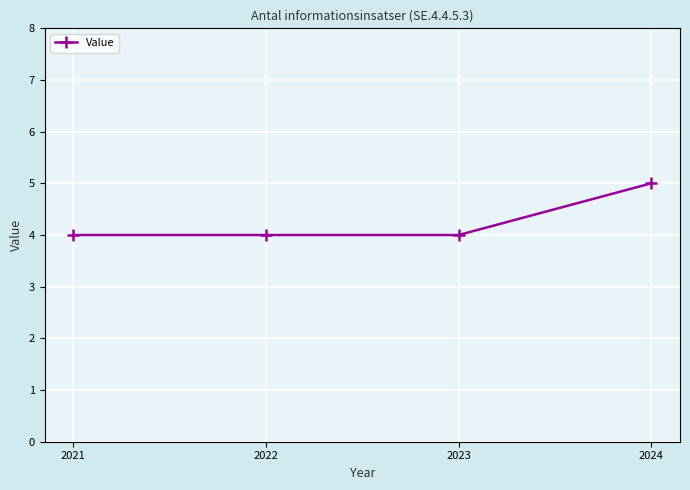

What is the maximum value shown in the chart?

5